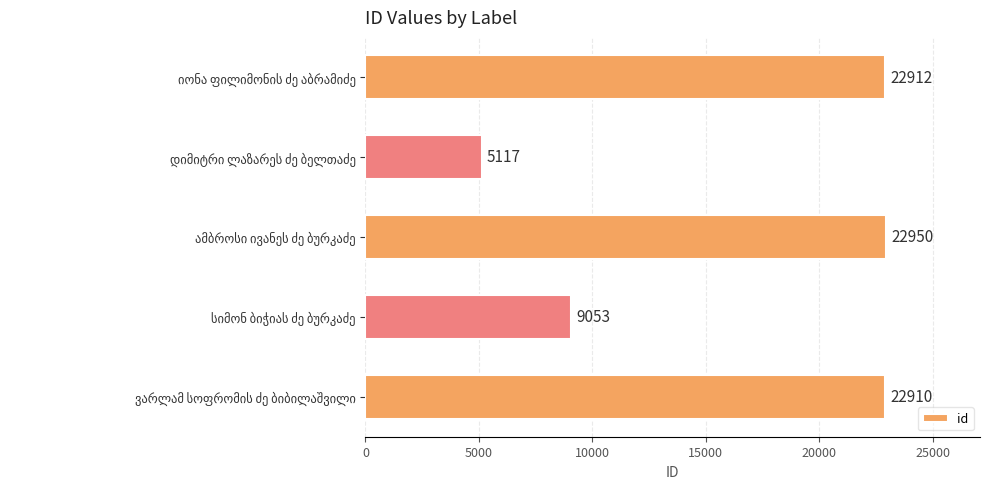

What is the sum of all values?

82942